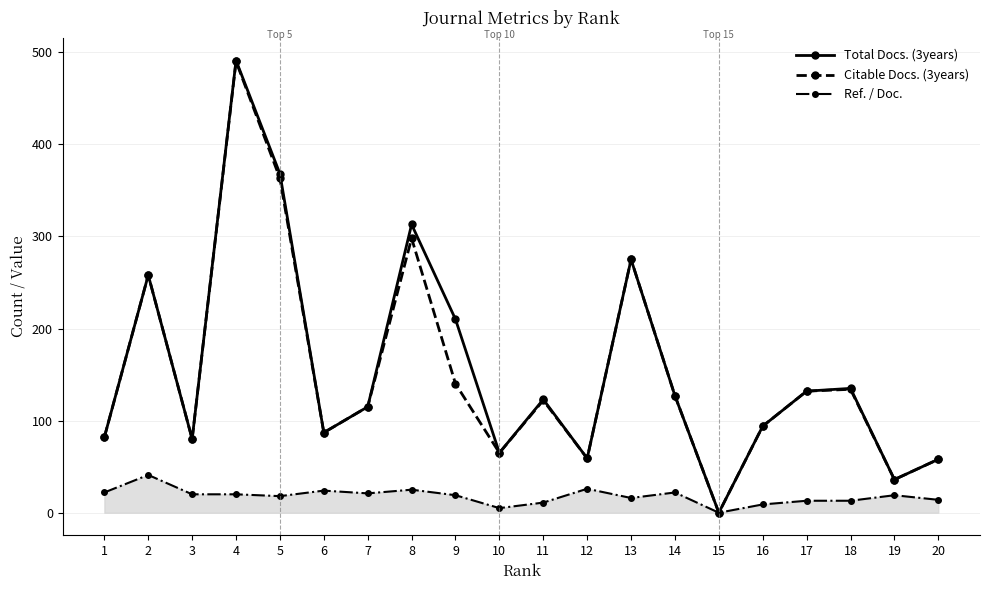

True or false: Ref. / Doc. has a value of 19 at 9.

True